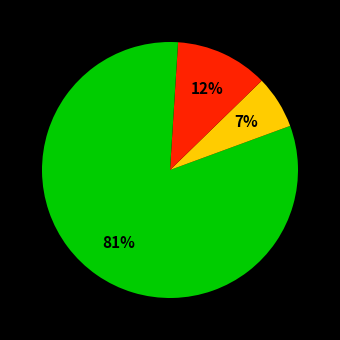

To the nearest percent, what is the difference between the largest and smallest slice percentages?

80%